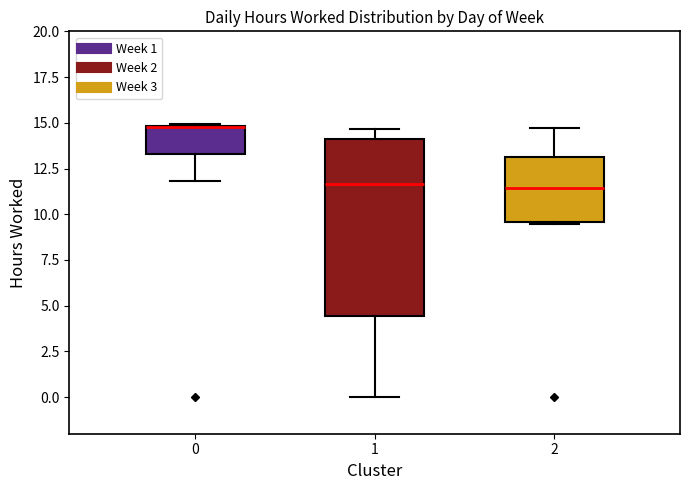

Where is the lower edge of the box at x = 2 on the y-axis? The values are not printed on the chart, so give them approximately, as read against the axis.

9.5